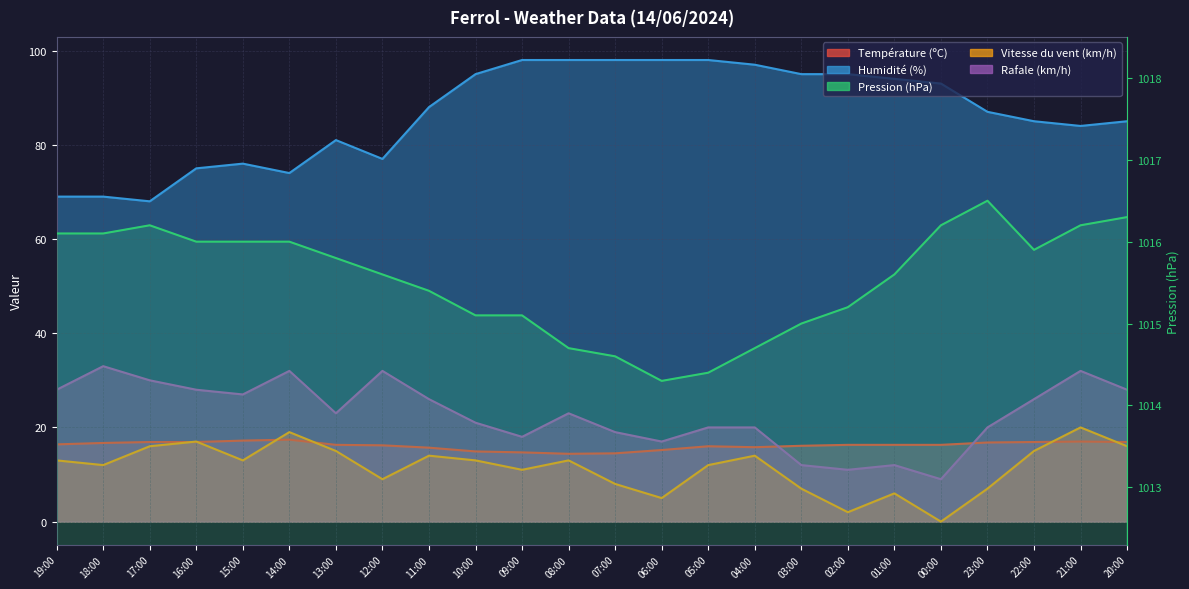

How many interior local peaks does the Pression (hPa) series have?

2